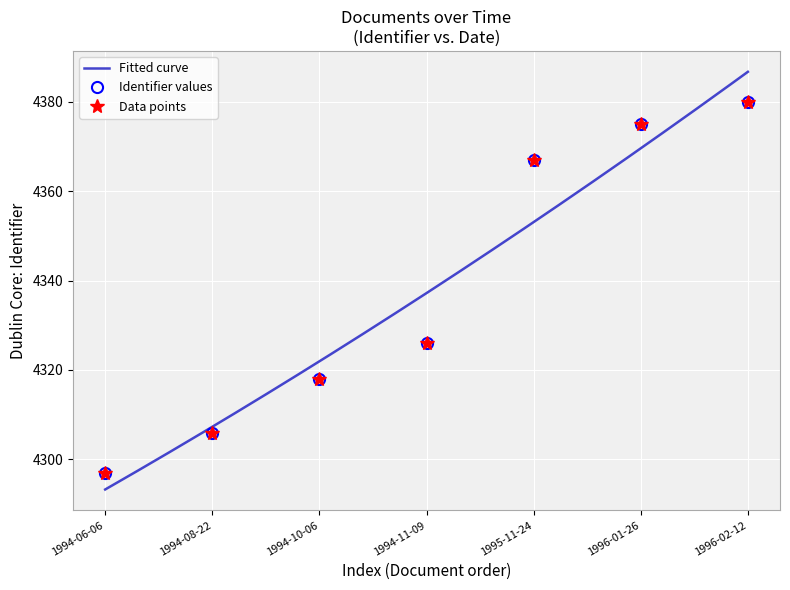

The value at 1994-11-09 is 1445. True or false?

False